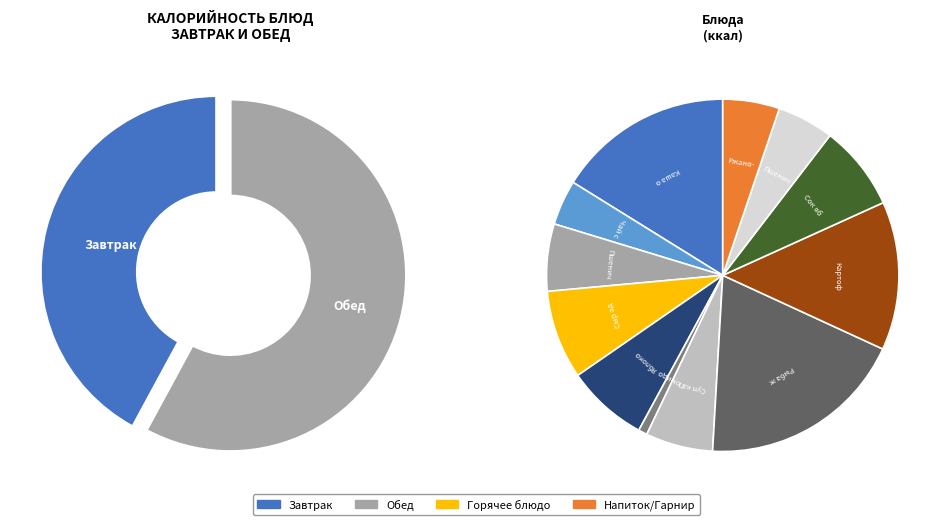

The Сыр адыгейский slice represents 8% of the pie. True or false?

True